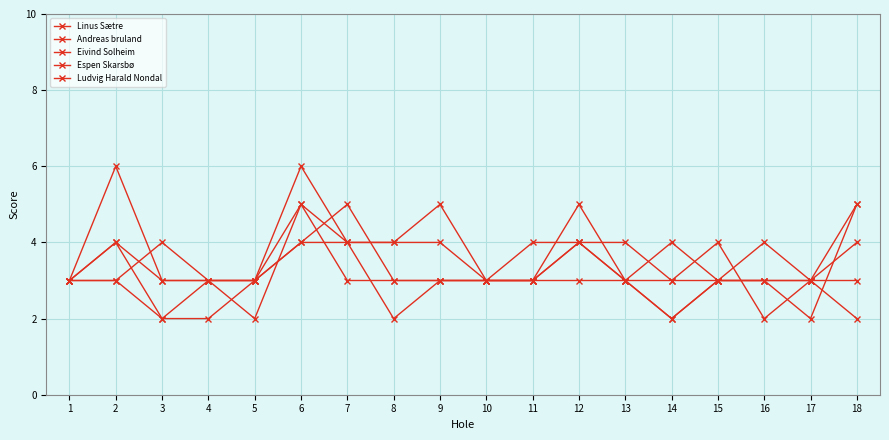

Where is the first local minimum for Ludvig Harald Nondal?

14